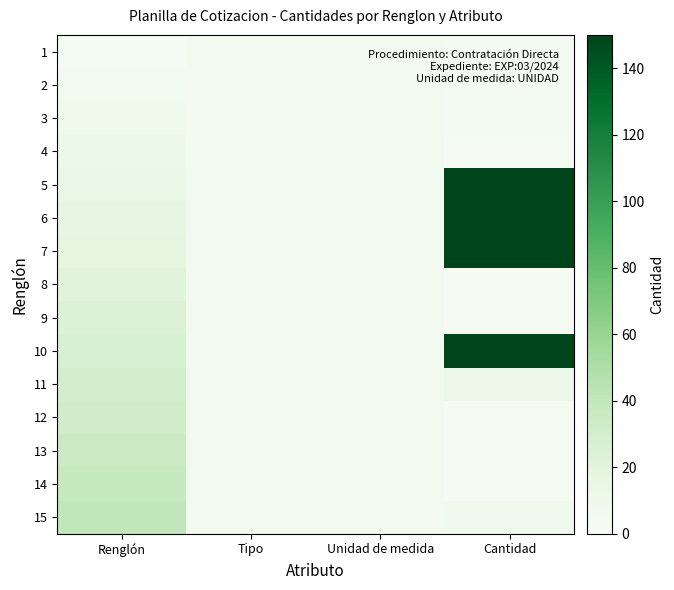

What is the spread (max minus min) of values at Cantidad?

148.1